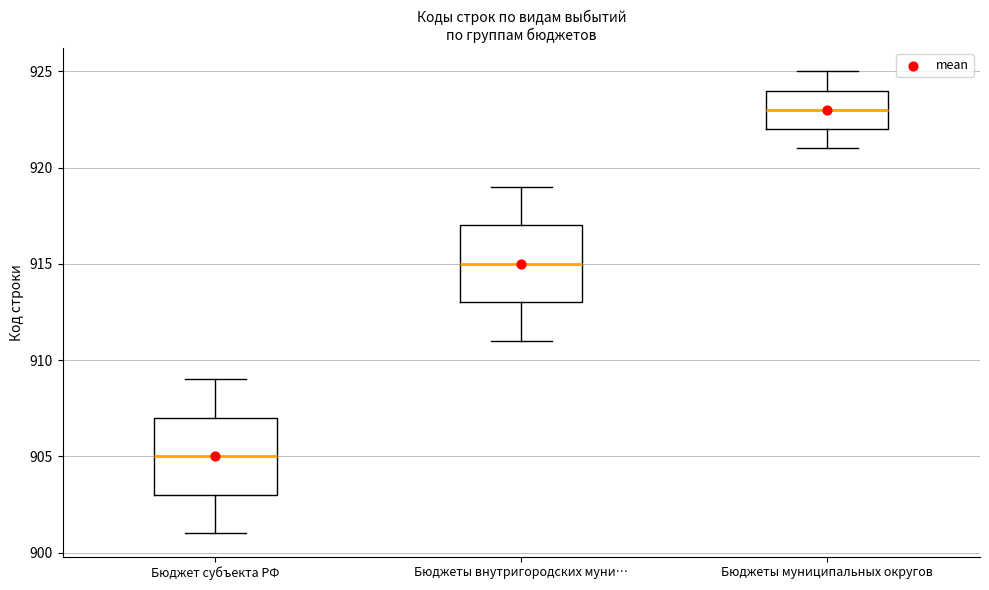

Reading left to right, read every box against the y-axis: the position of its median line, the range the box covers, and the ends of its whiskers. The values are not printed on the chart, so give them approximately, as read against the axis.

Бюджет субъекта РФ: median 905, box 903 to 907, whiskers 901 to 909
Бюджеты внутригородских муни…: median 915, box 913 to 917, whiskers 911 to 919
Бюджеты муниципальных округов: median 923, box 922 to 924, whiskers 921 to 925